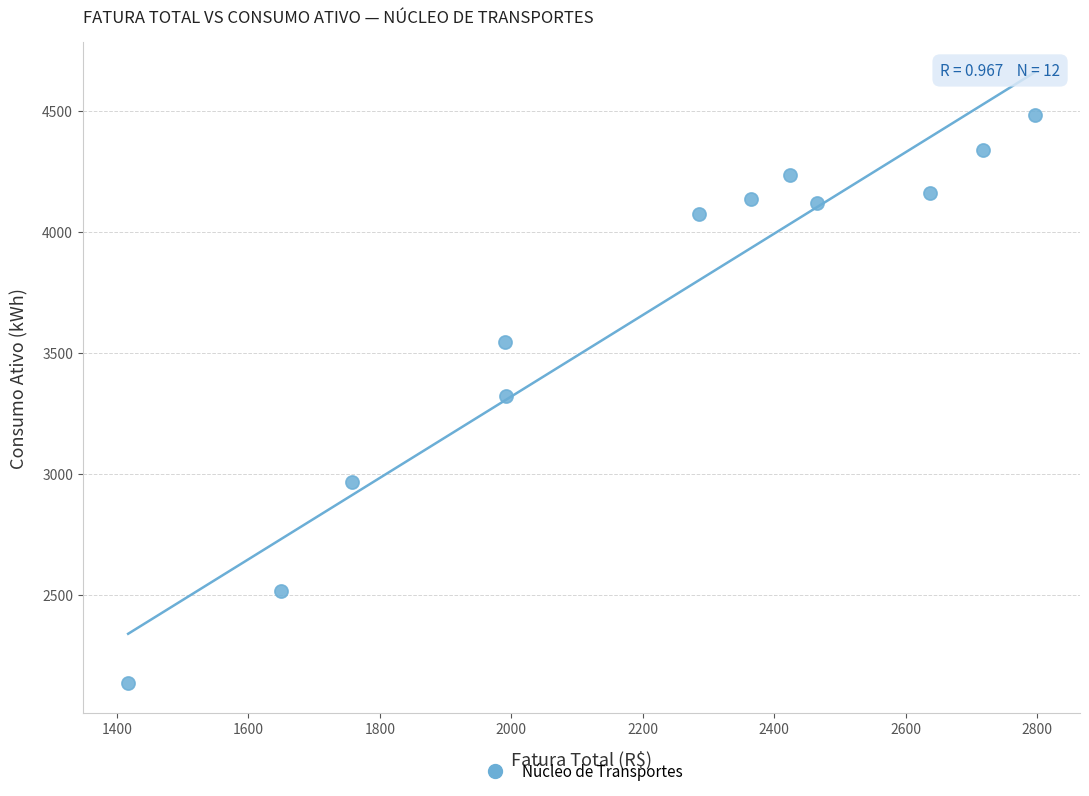

What is the average Y value?

3670